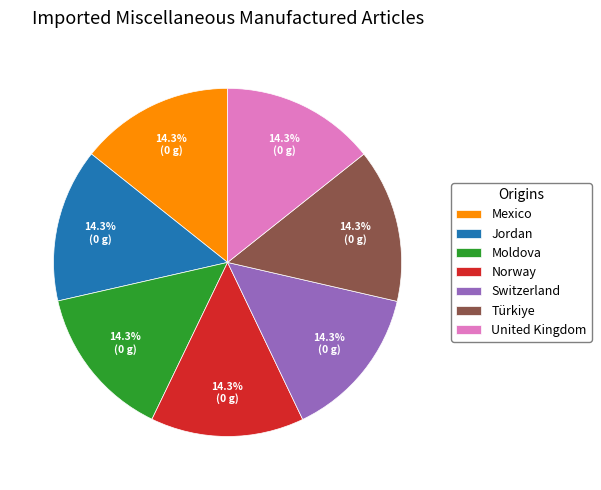

What percentage is NOT represented by Switzerland?

85.7%